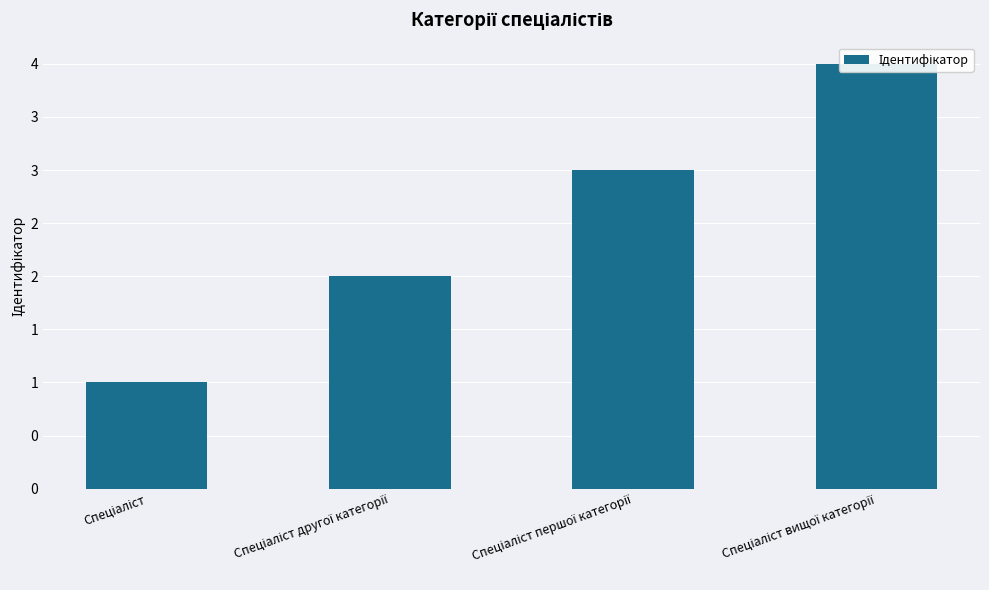

Reading right to left, extract all data points from this chart.

Спеціаліст вищої категорії=4	Спеціаліст першої категорії=3	Спеціаліст другої категорії=2	Спеціаліст=1